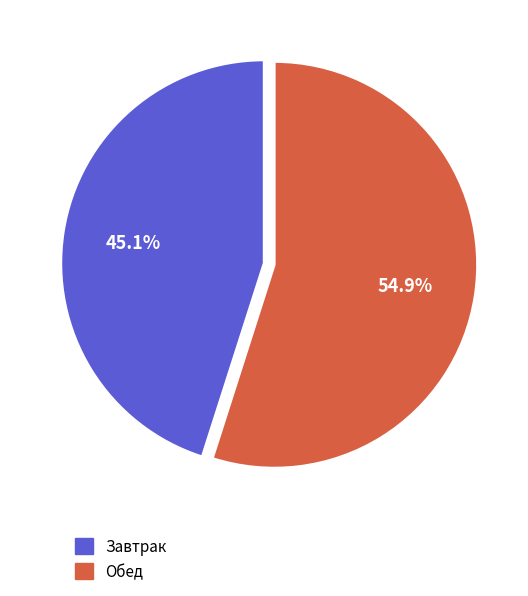

True or false: Завтрак accounts for 33% of the total.

False